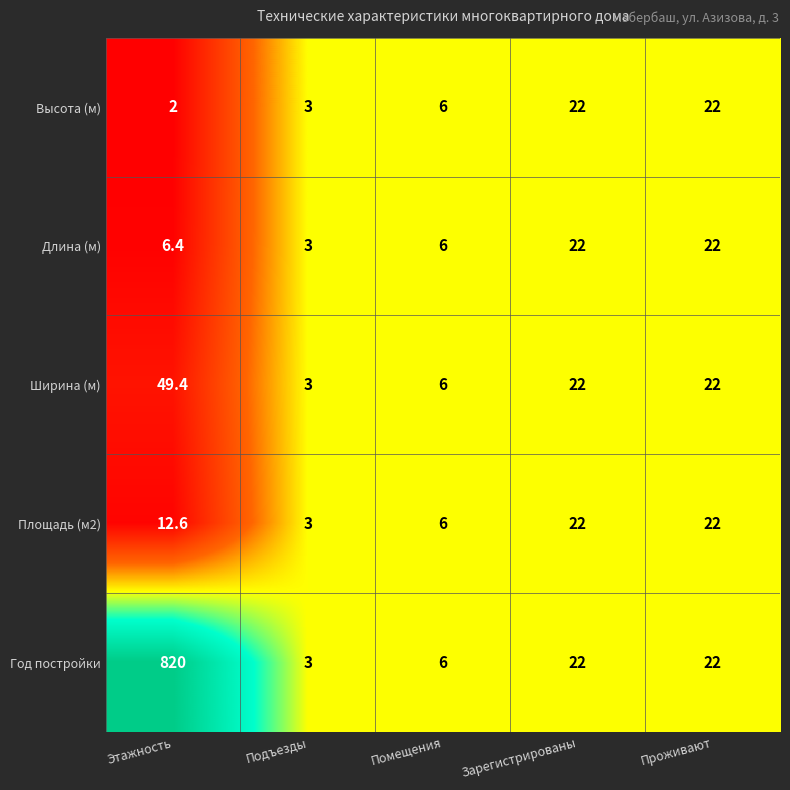

At which category is the sum across all series the highest?

Этажность